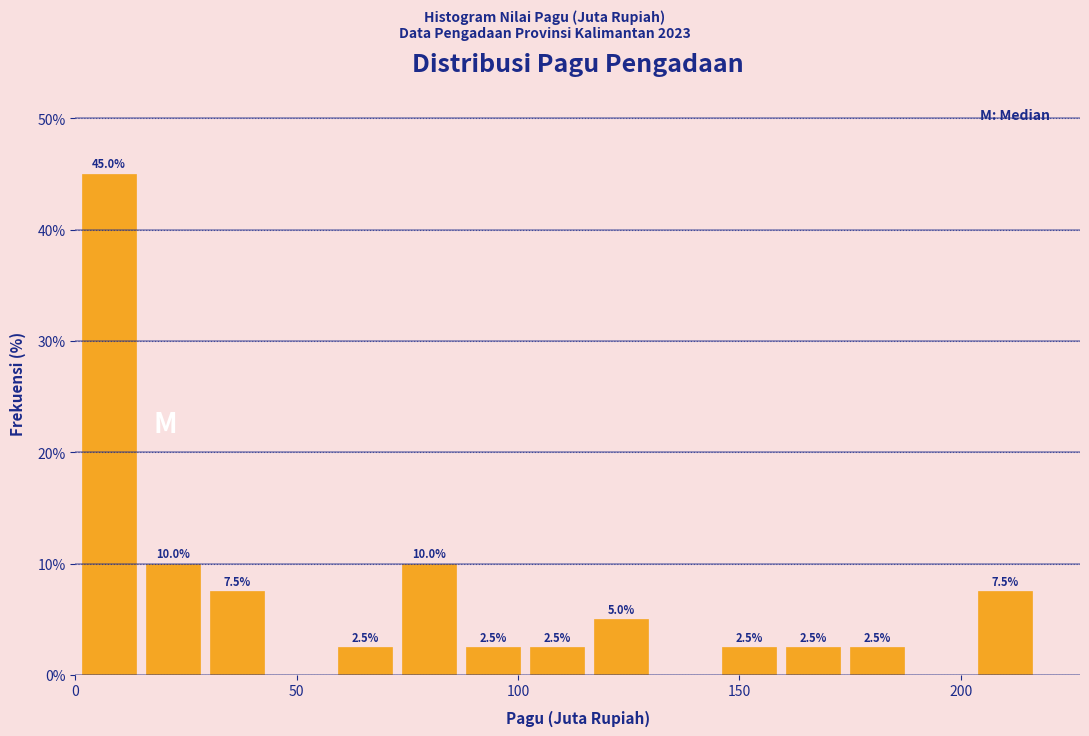

Read against the x-axis, roughly where is the centre of the tallest bar?

10